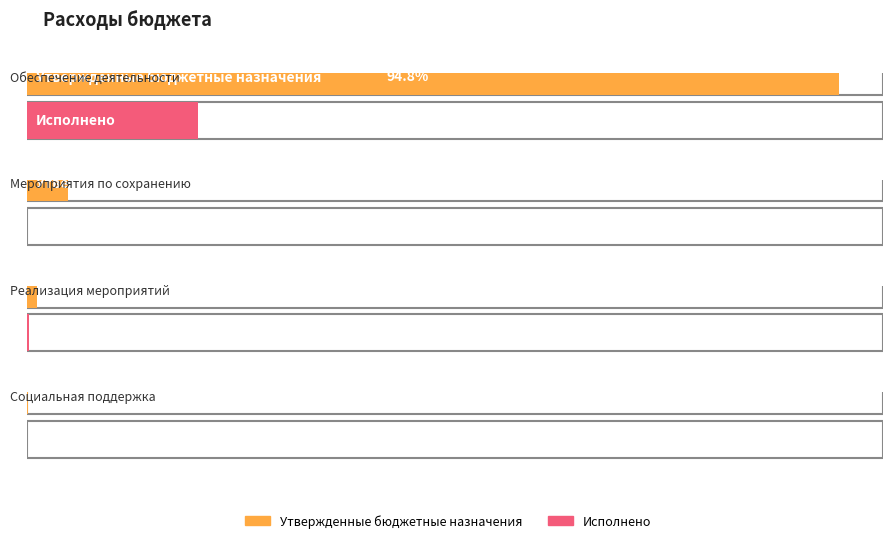

How many bars are there in each group?

2